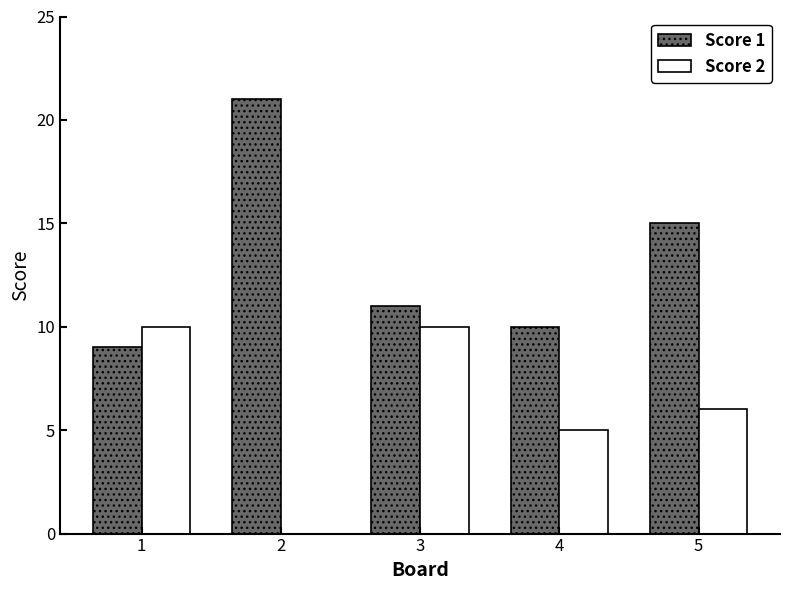

Reading right to left, what are all the values shown in this chart?

Score 1: 5=15	4=10	3=11	2=21	1=9
Score 2: 5=6	4=5	3=10	2=0	1=10